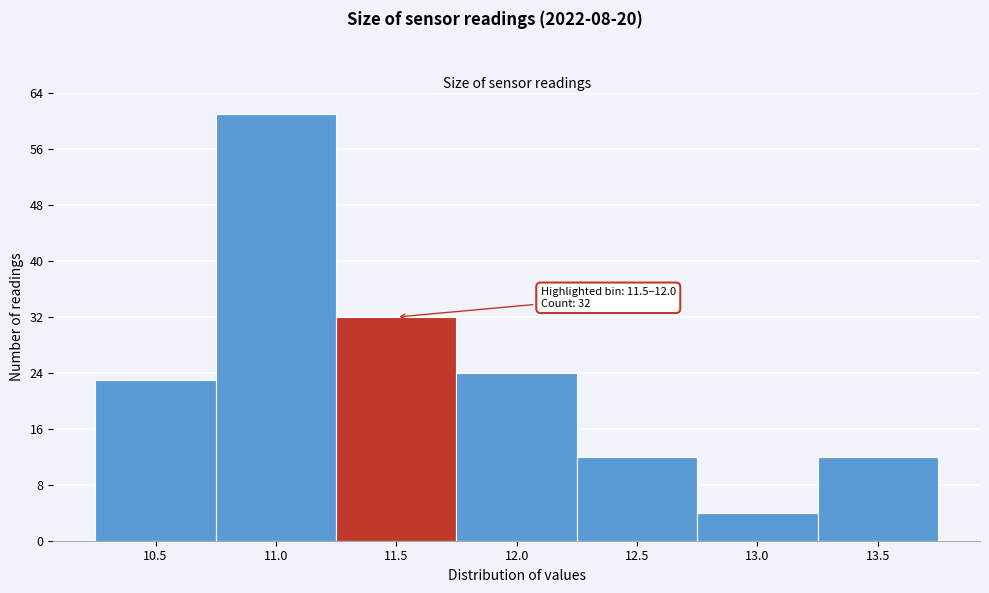

Reading right to left, what are all the values shown in this chart?

12	4	12	24	32	61	23